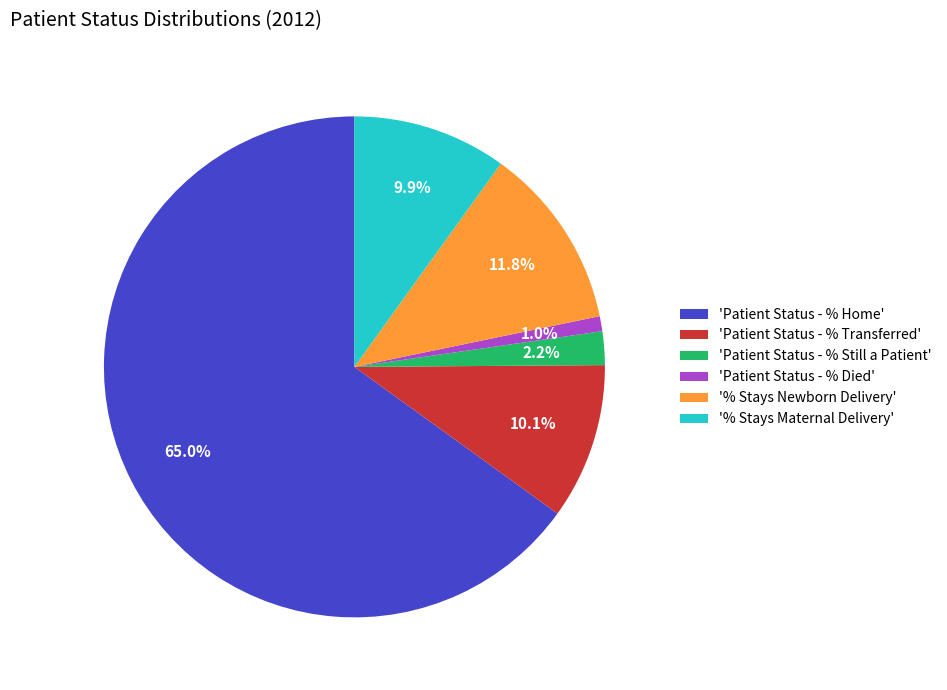

Which category has the biggest portion of the pie?

'Patient Status - % Home'